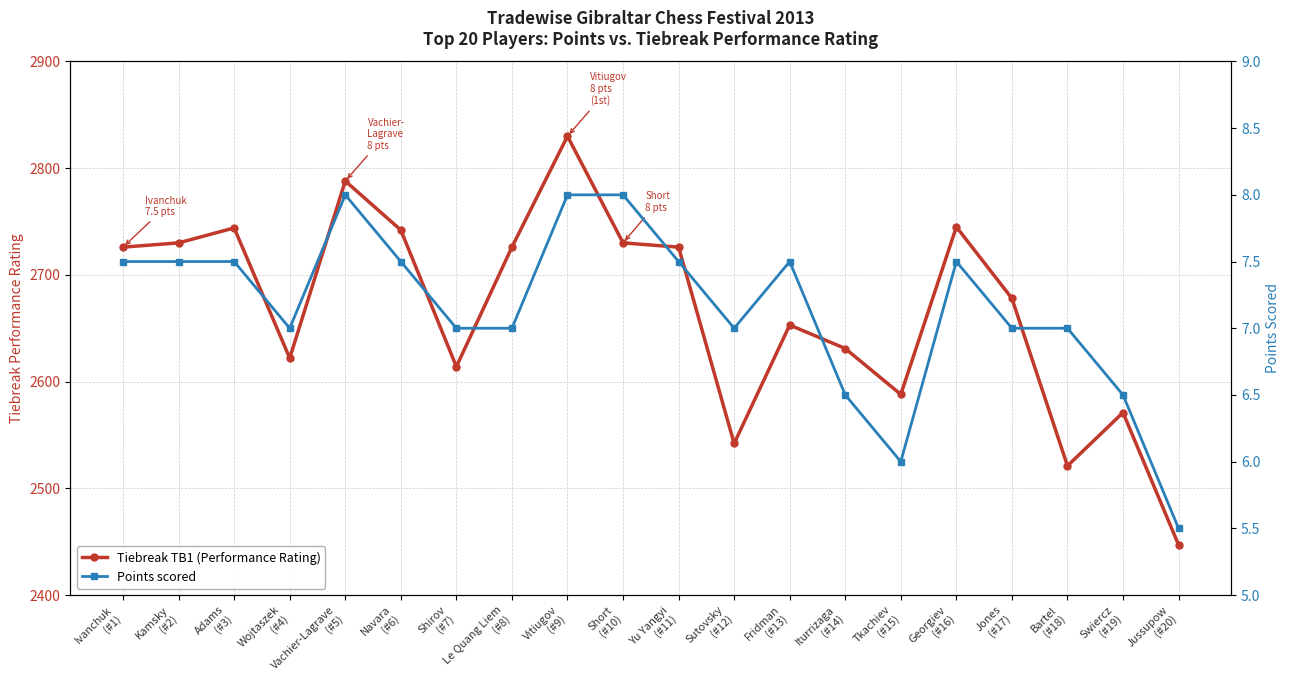

Between Ivanchuk
(#1) and Bartel
(#18), which series saw the biggest shift?

Tiebreak TB1 (Performance Rating)